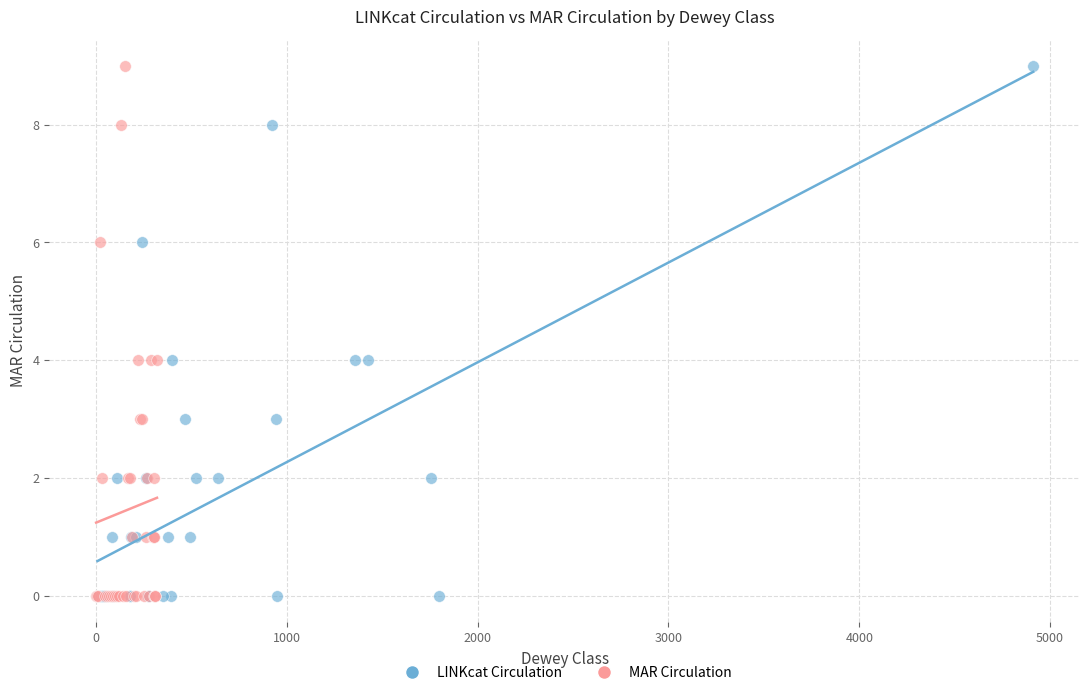

What are all the series names shown in the legend?

LINKcat Circulation, MAR Circulation